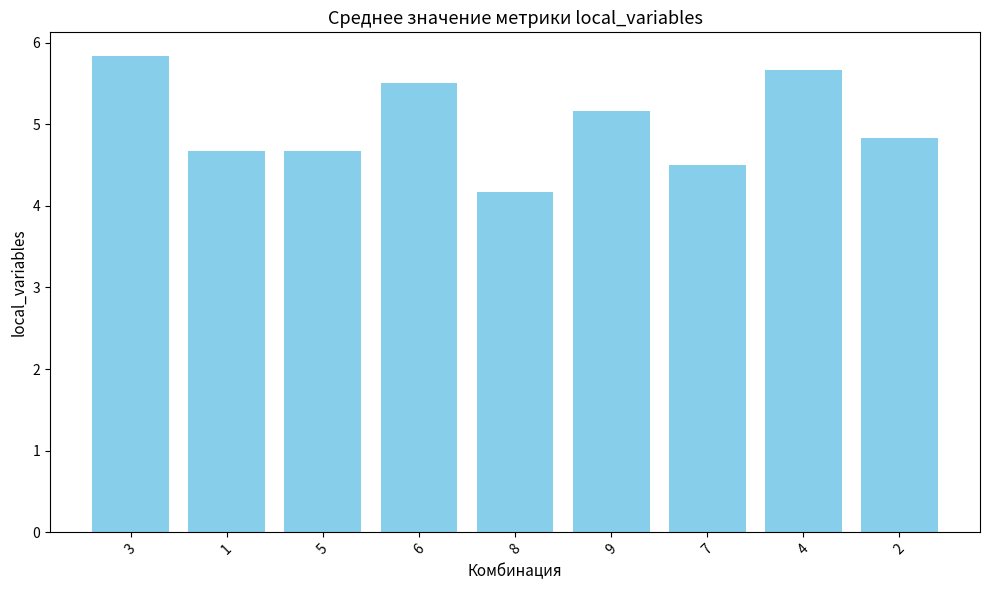

Reading left to right, what are all the values shown in this chart?

3=5.8	1=4.7	5=4.7	6=5.5	8=4.2	9=5.2	7=4.5	4=5.7	2=4.8